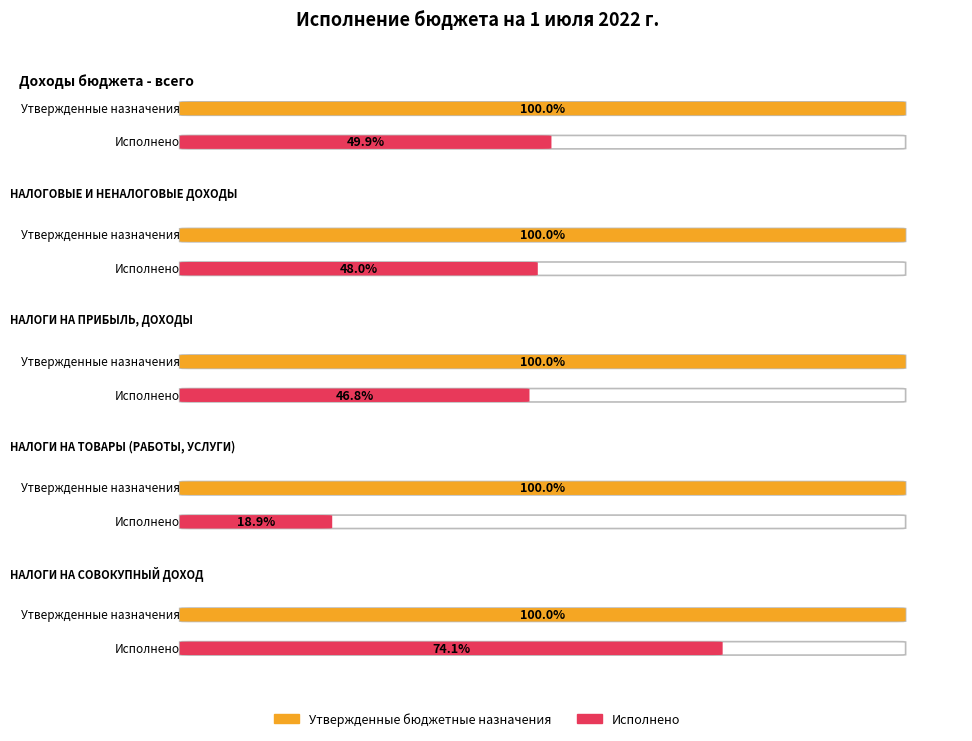

How many series are shown in this chart?

2